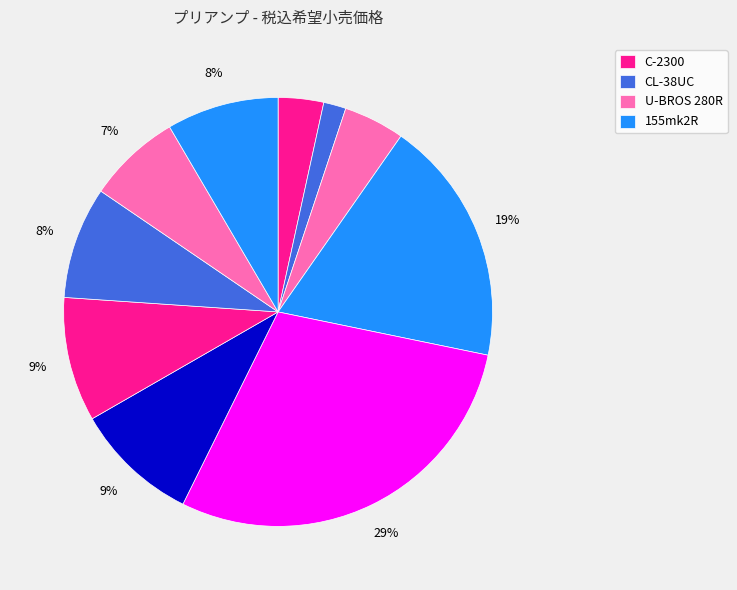

What is the largest slice in the pie chart?

KLIMAX DSM/3